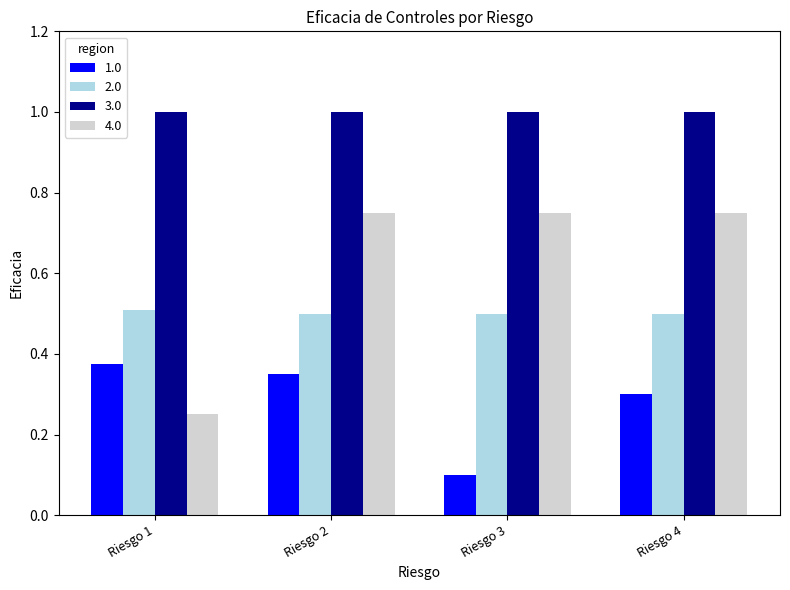

What is the difference between the highest and lowest values at Riesgo 3?

0.9